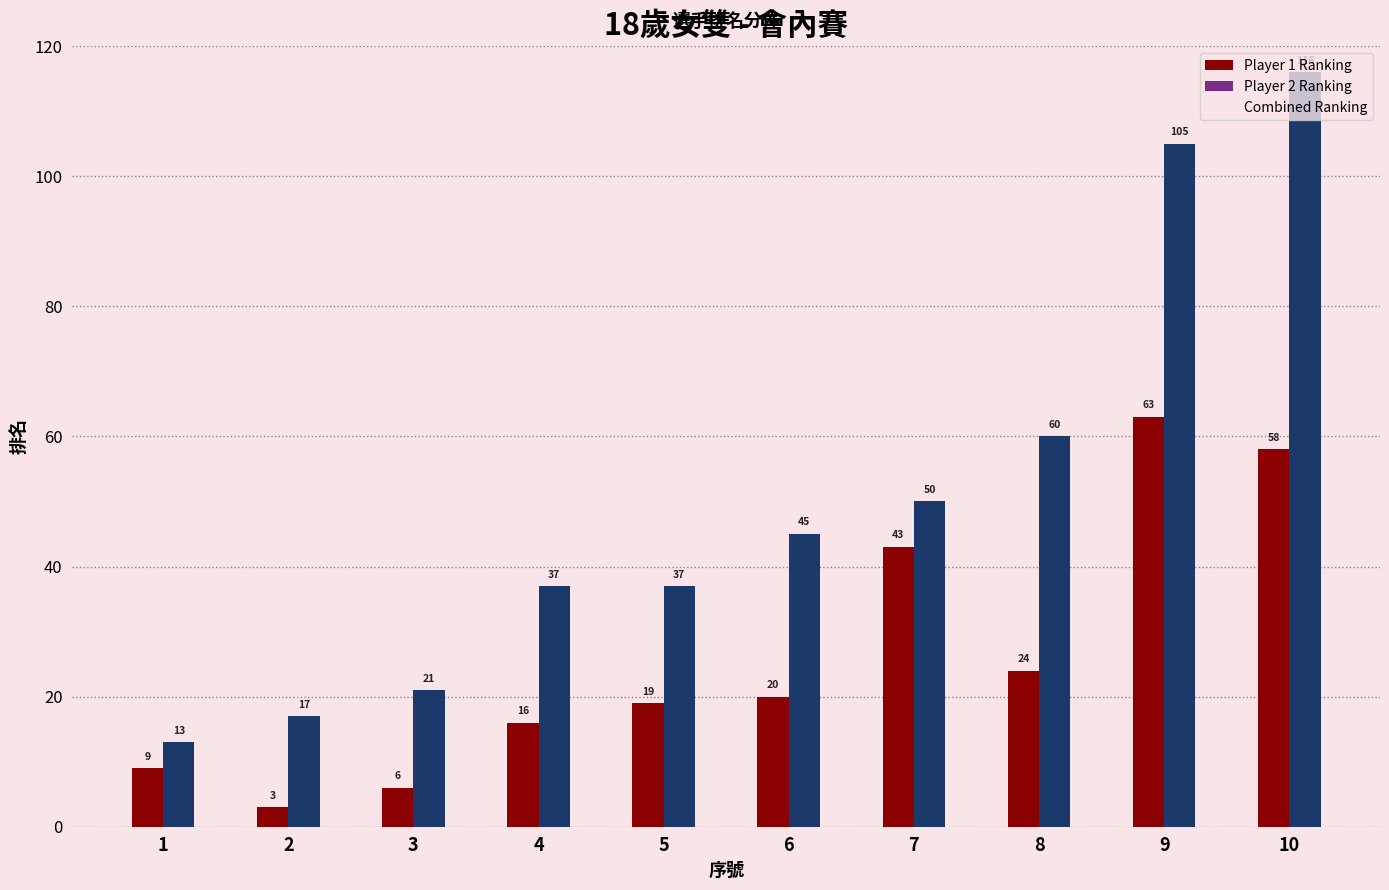

What is the sum of the Player 1 Ranking values at 3 and 9?

69